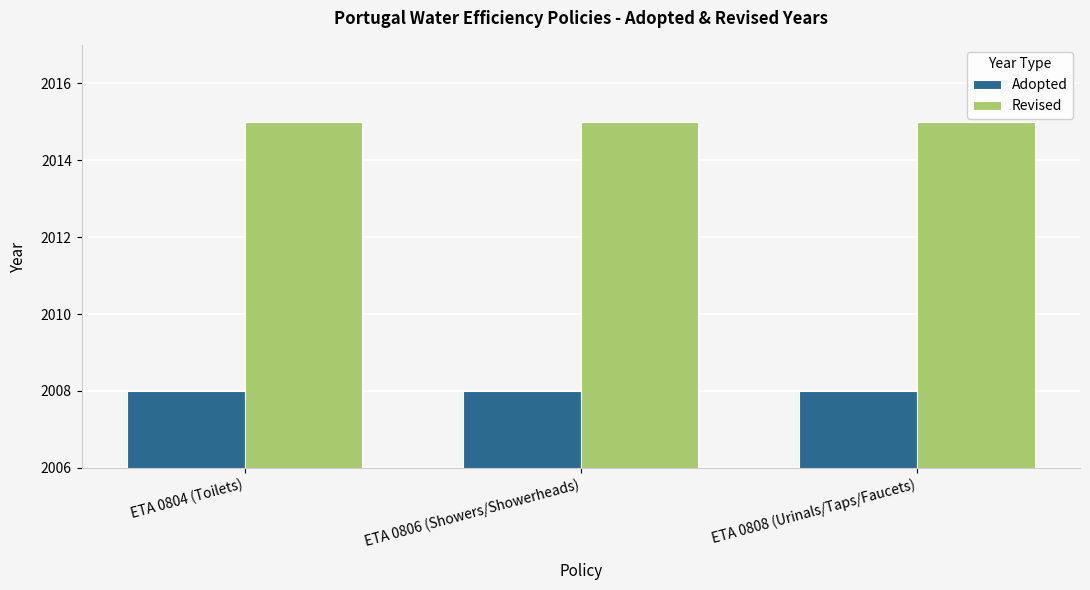

Reading left to right, list all the values displayed in this chart.

Adopted: ETA 0804 (Toilets)=2008	ETA 0806 (Showers/Showerheads)=2008	ETA 0808 (Urinals/Taps/Faucets)=2008
Revised: ETA 0804 (Toilets)=2015	ETA 0806 (Showers/Showerheads)=2015	ETA 0808 (Urinals/Taps/Faucets)=2015